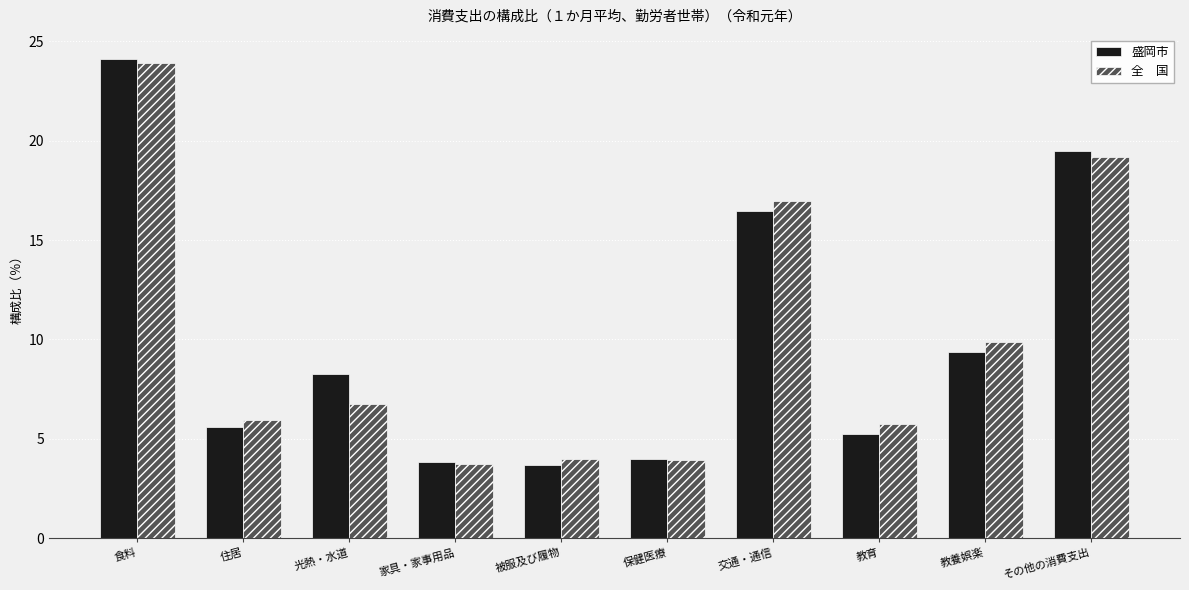

What is the spread (max minus min) of values at 食料?

0.2